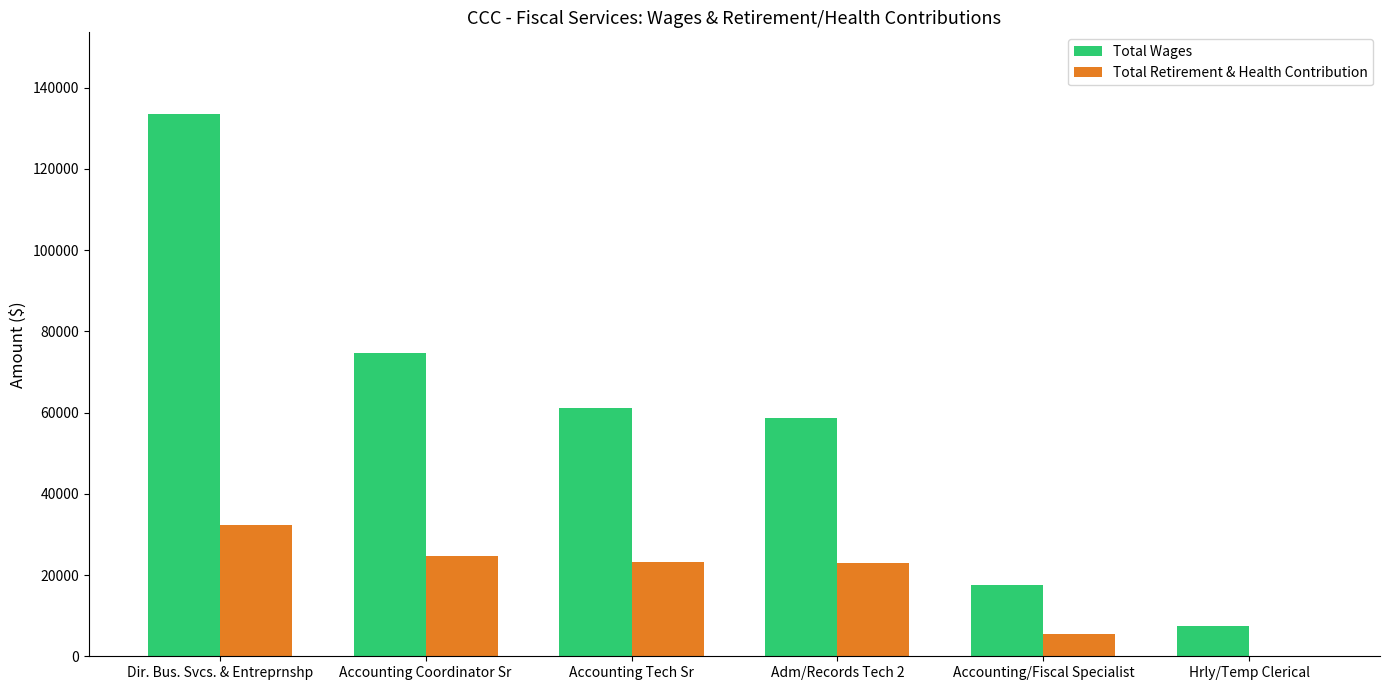

Where is Total Wages nearest to the value 70515?

Accounting Coordinator Sr